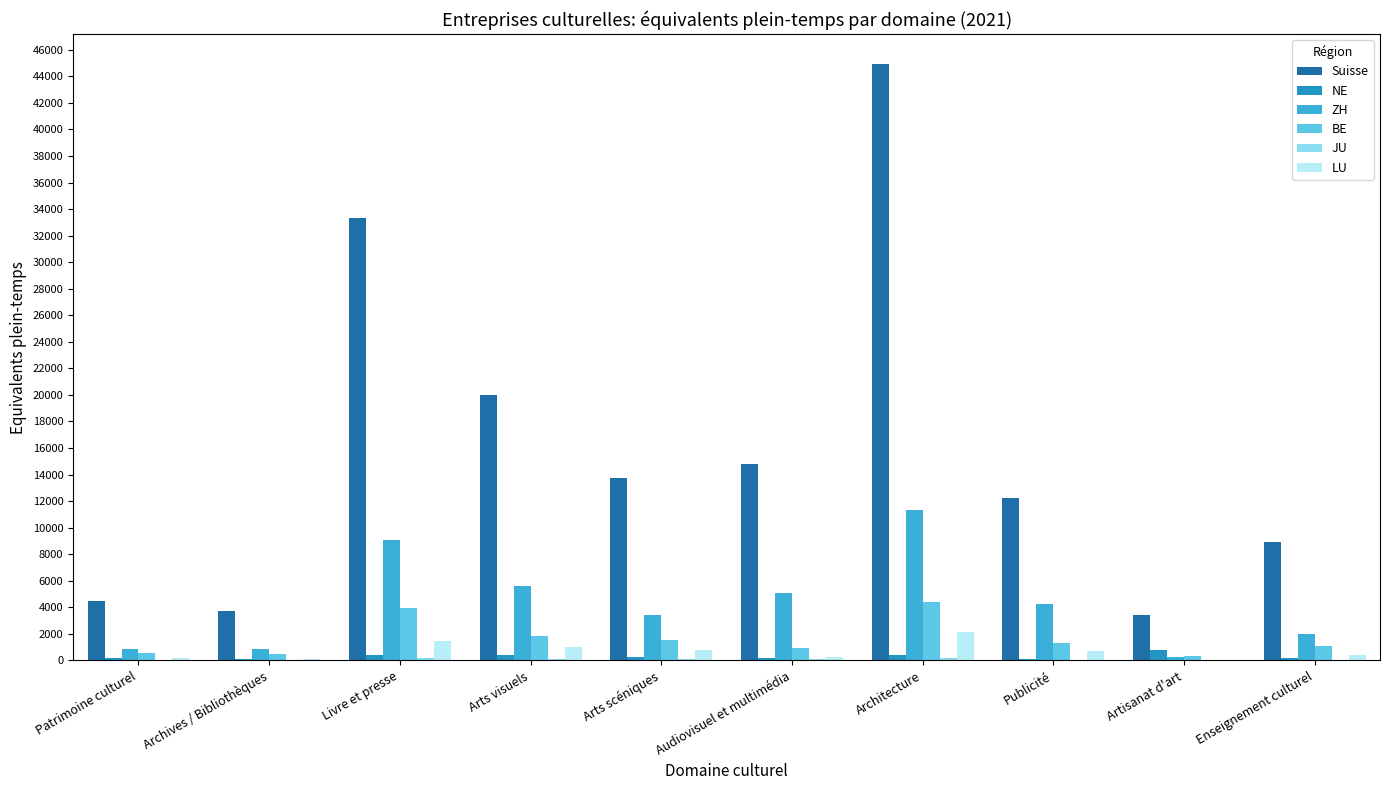

Where is Suisse nearest to the value 24177?

Arts visuels